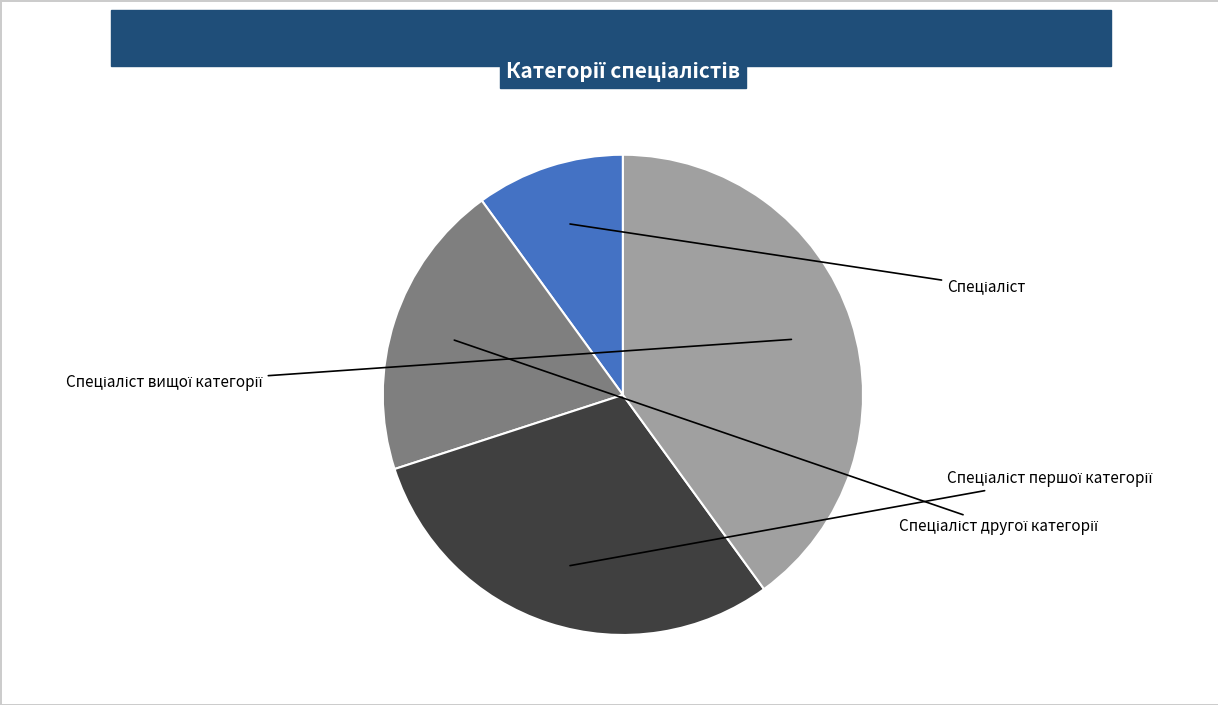

How many segments does this pie chart have?

4